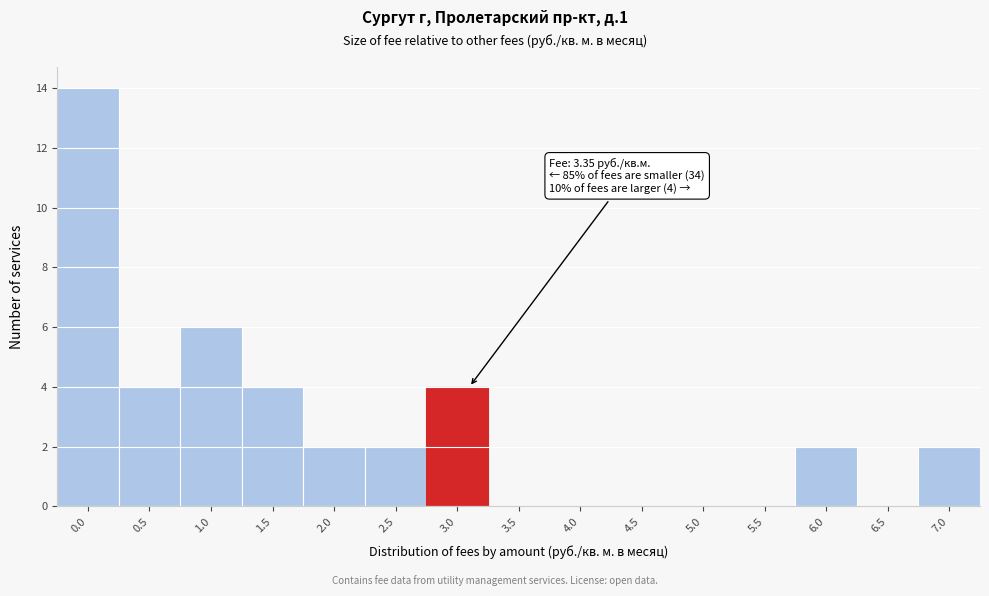

Reading left to right, extract all data points from this chart.

0.0=14	0.5=4	1.0=6	1.5=4	2.0=2	2.5=2	3.0=4	3.5=0	4.0=0	4.5=0	5.0=0	5.5=0	6.0=2	6.5=0	7.0=2